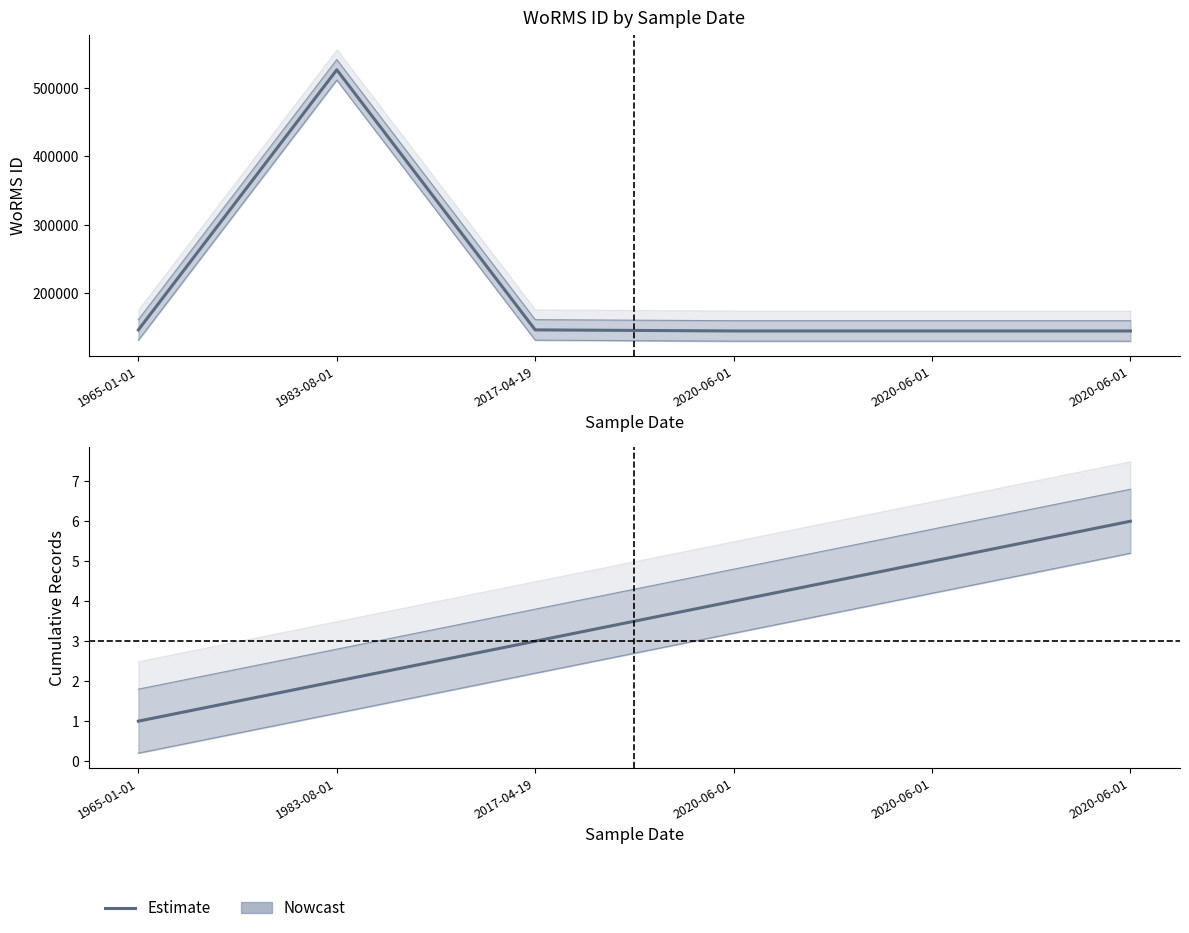

Where does the data first go above 4?

2020-06-01